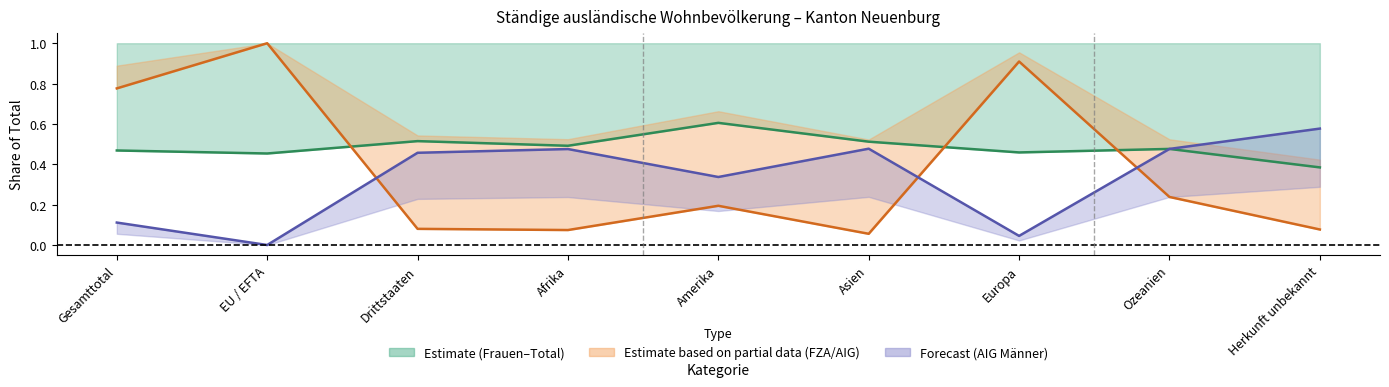

How many lines are shown in the chart?

3